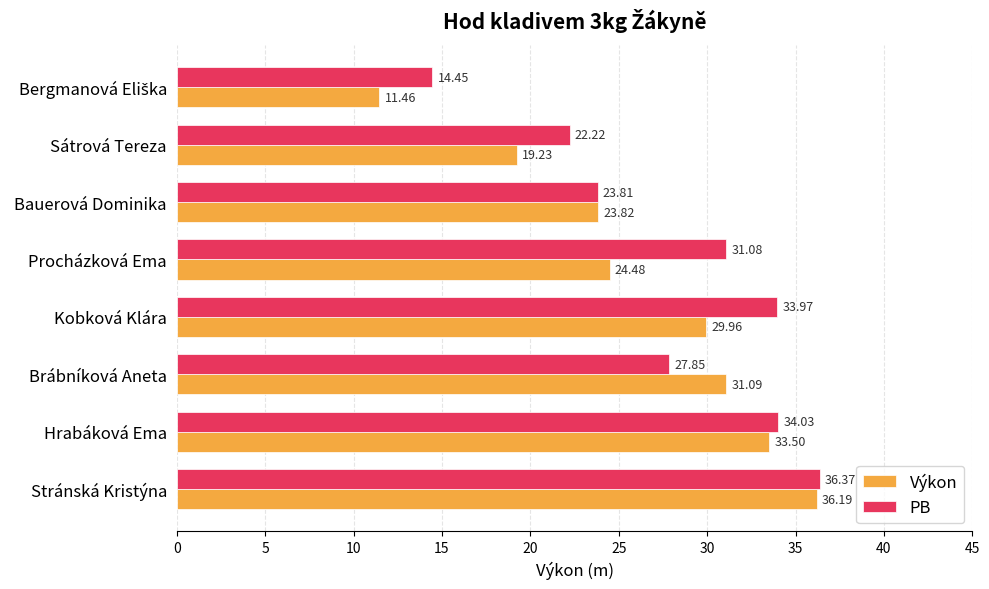

Rank the series at Bauerová Dominika from lowest to highest value.

PB, Výkon